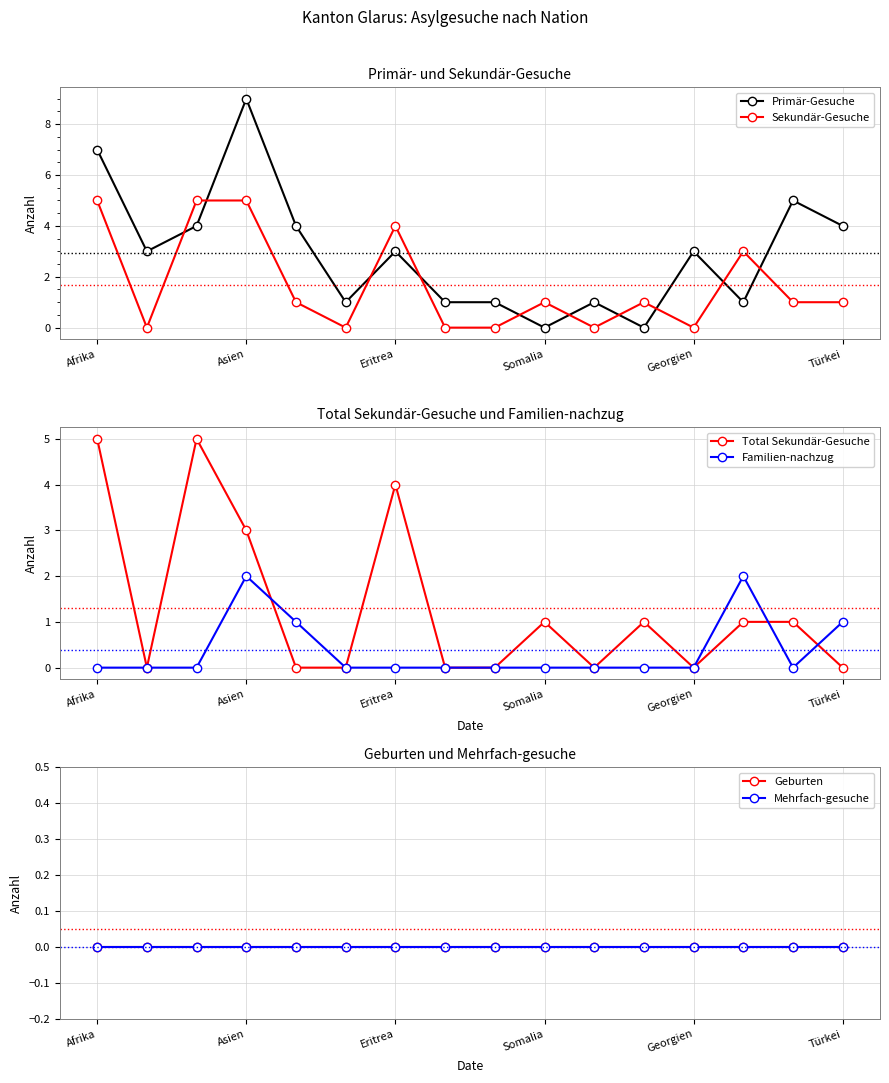

Is it true that Primär-Gesuche equals 1 at Georgien?

False